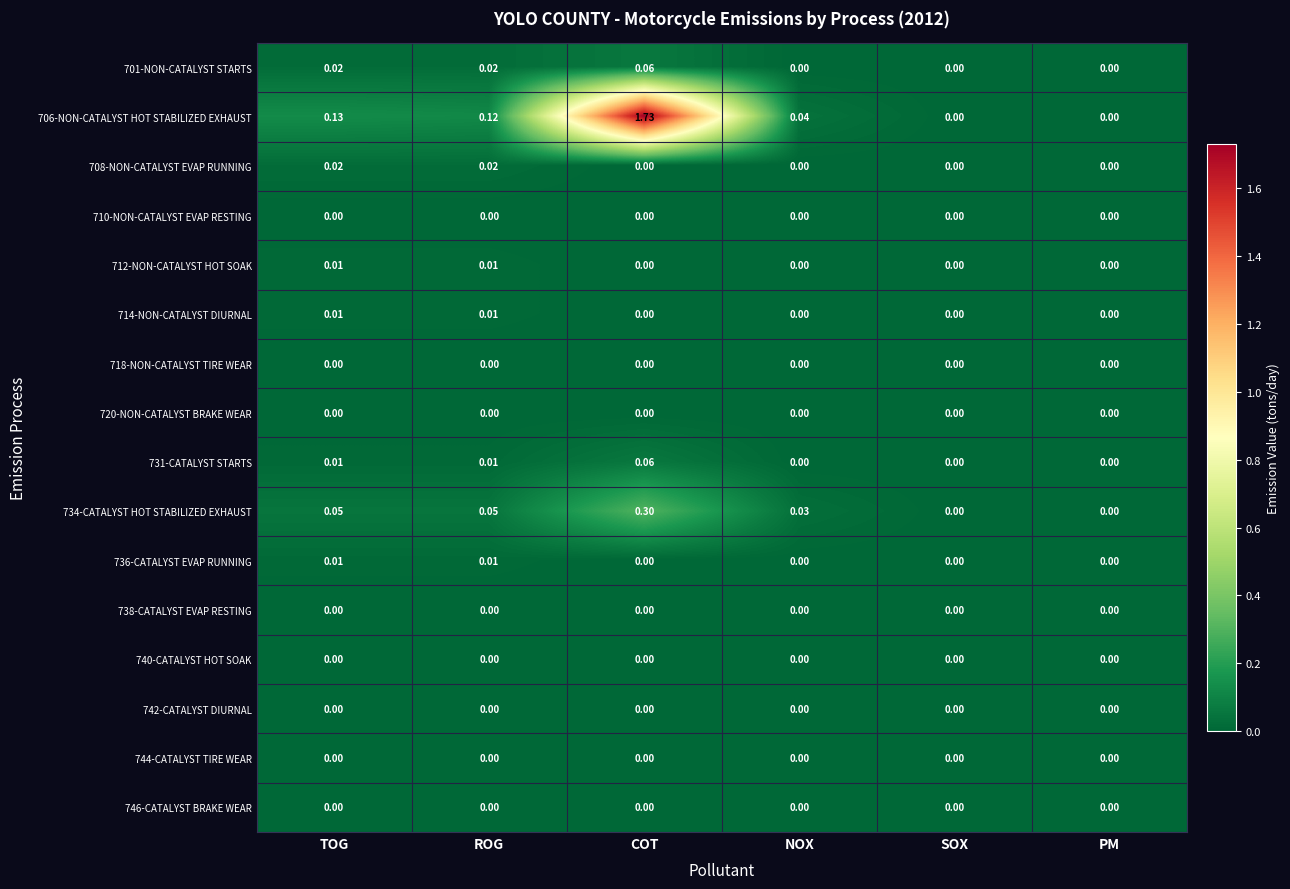

How many data points does each series have?

6